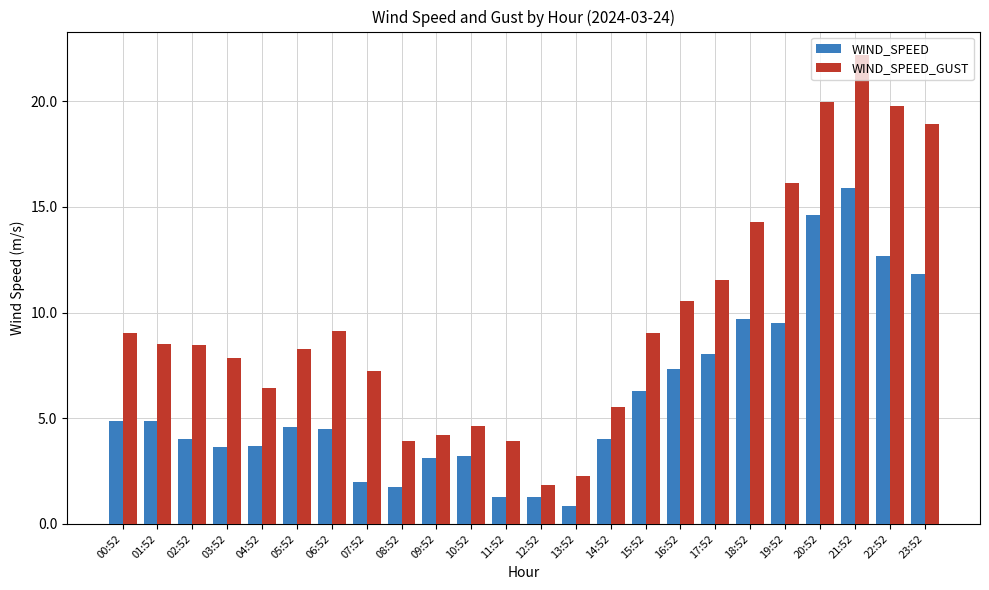

At which category is the sum across all series the highest?

21:52